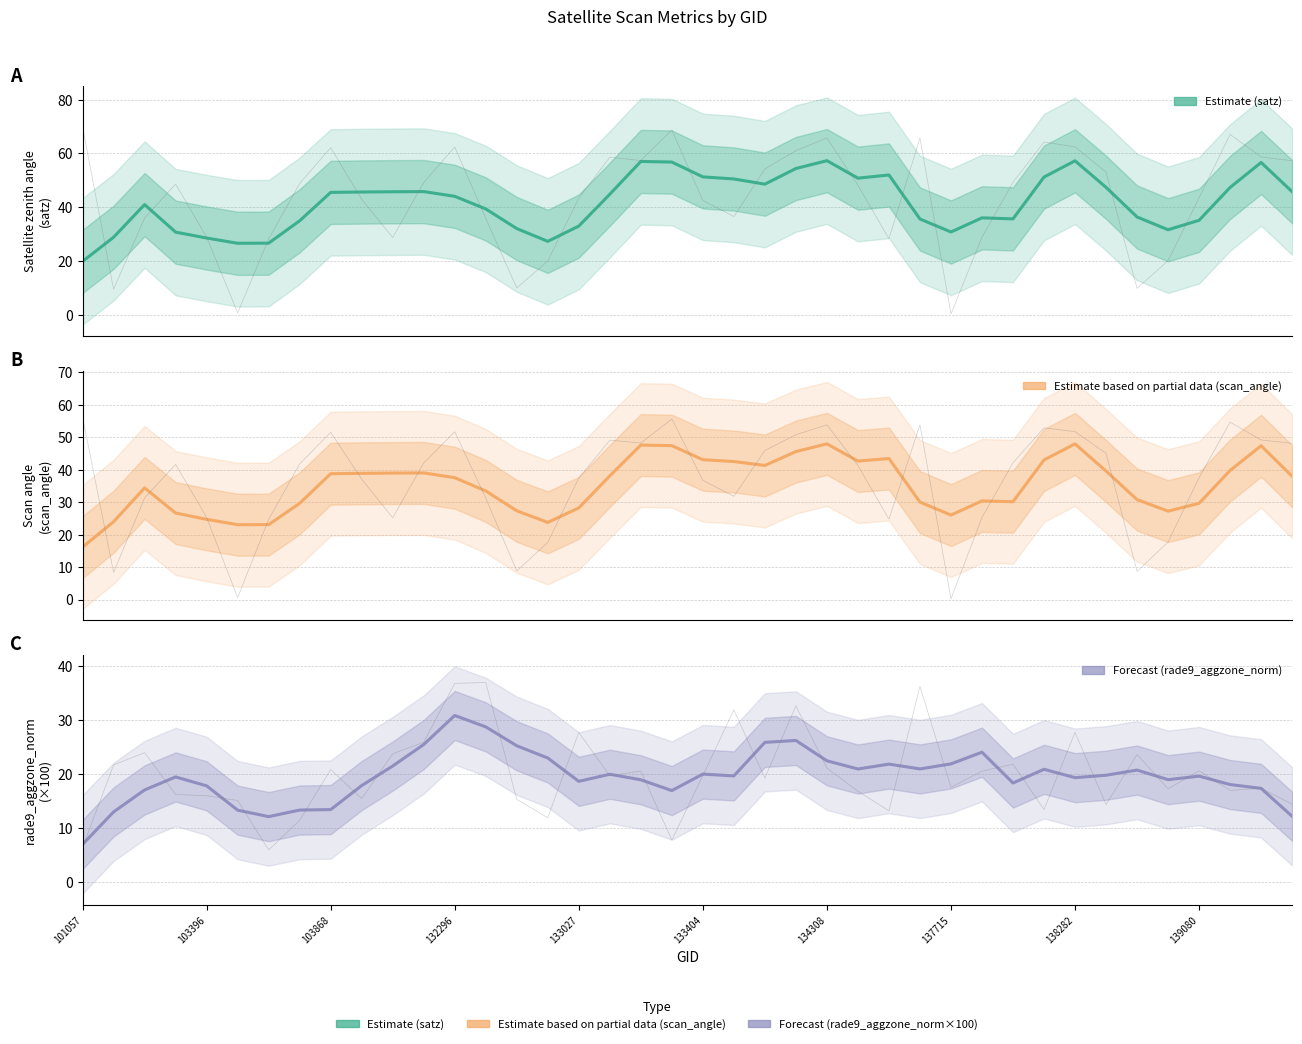

True or false: satz (Estimate) and scan_angle (Estimate based on partial data) cross at least once.

False